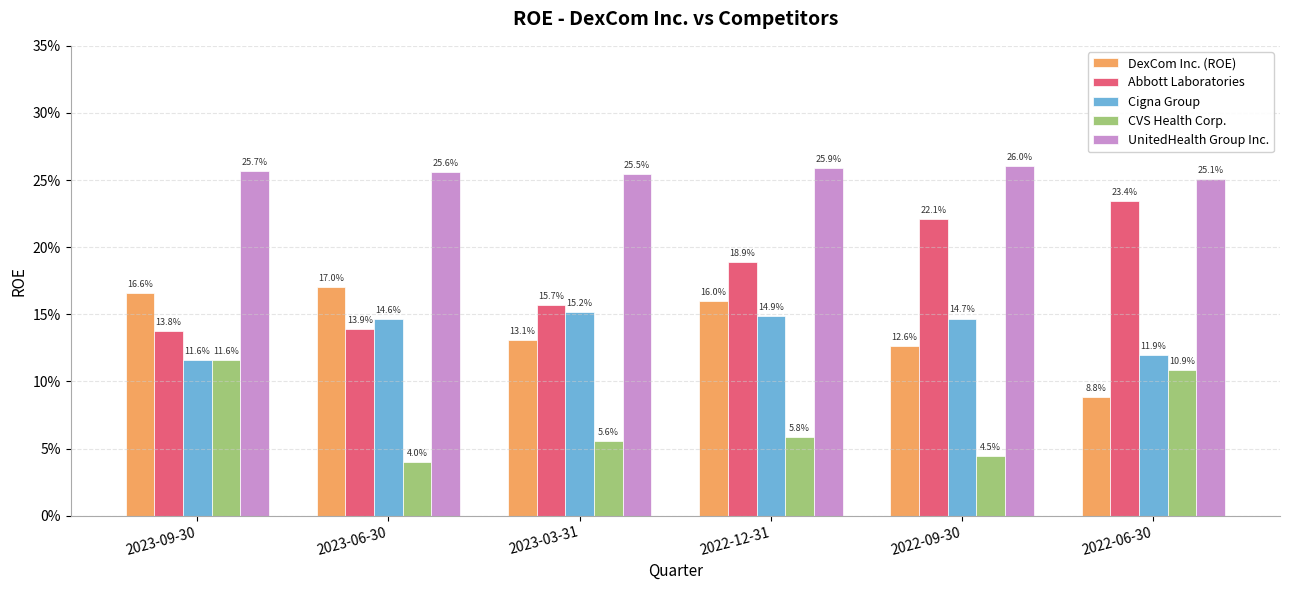

Does the chart contain stacked bars?

No